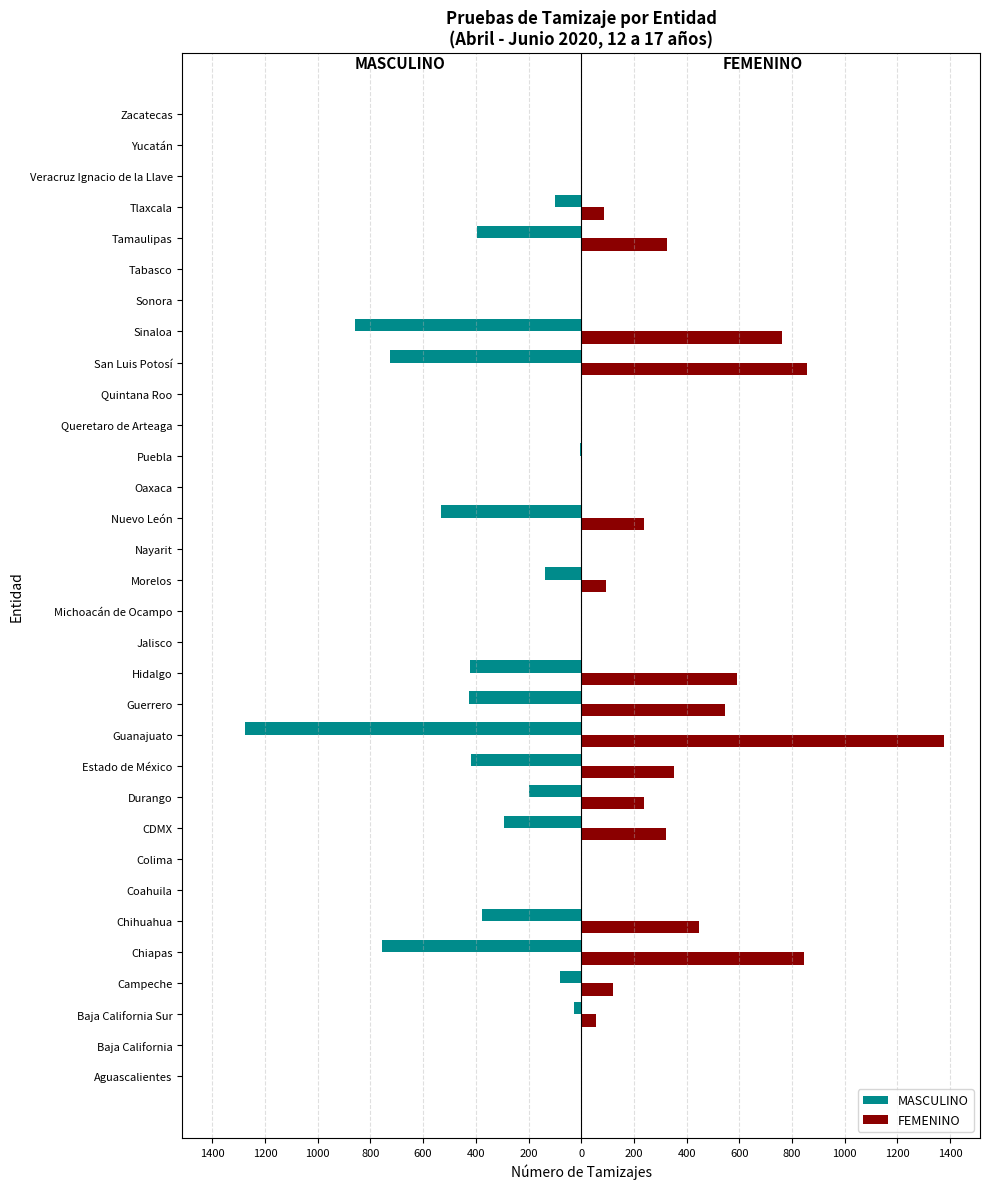

What are all the series names shown in the legend?

MASCULINO, FEMENINO